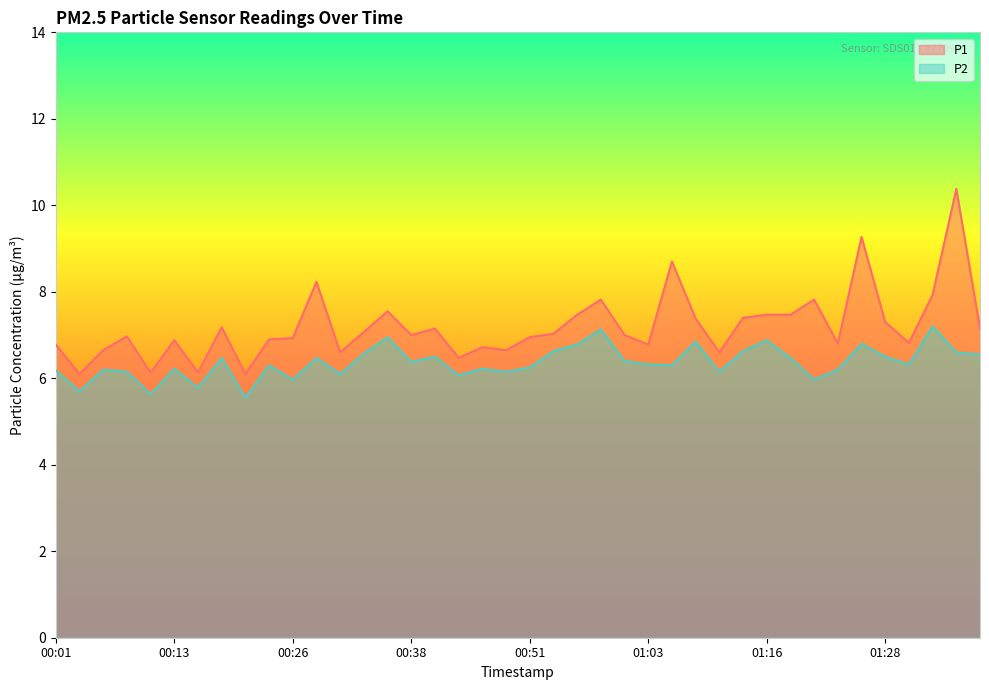

Where is P1 nearest to the value 8?

01:33